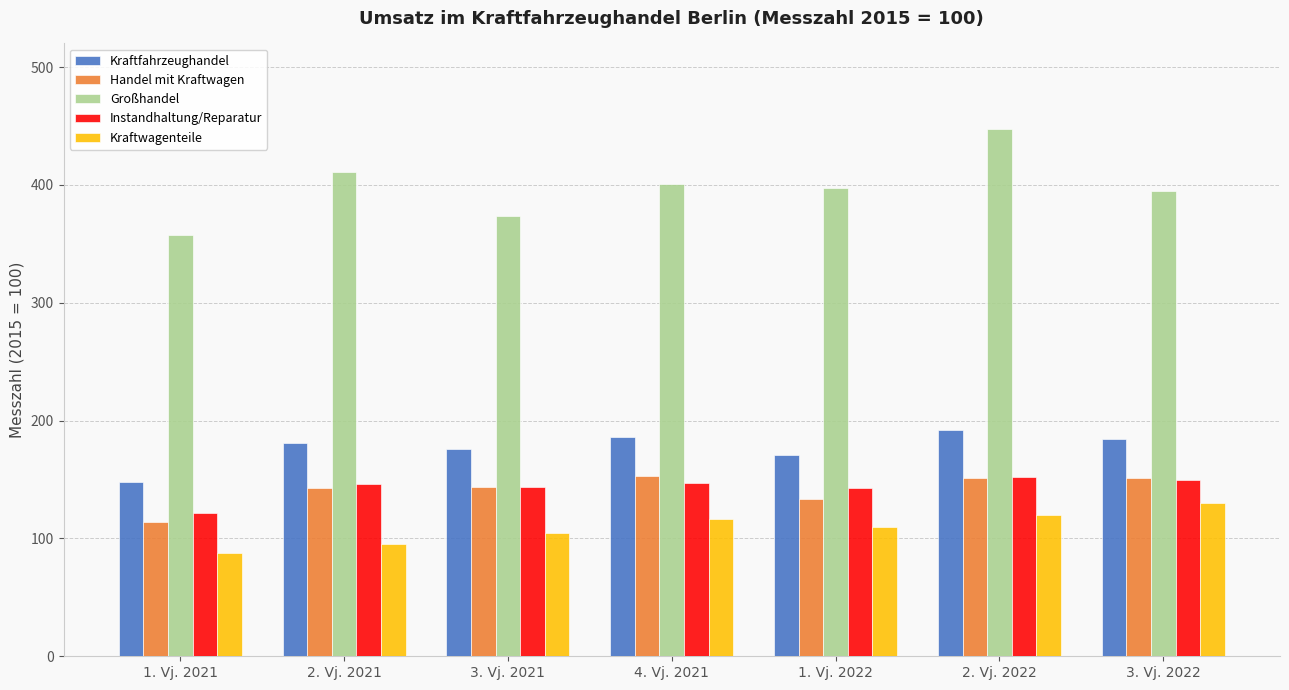

What are all the series names shown in the legend?

Kraftfahrzeughandel, Handel mit Kraftwagen, Großhandel, Instandhaltung/Reparatur, Kraftwagenteile